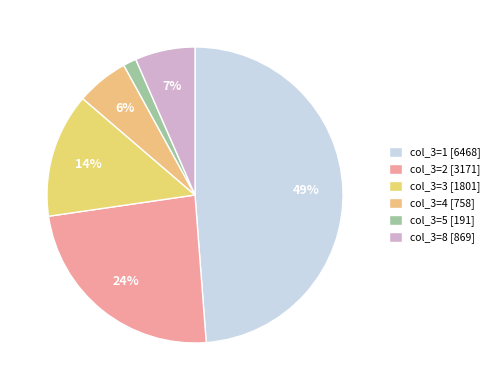

Is there any slice that represents more than half of the pie?

No